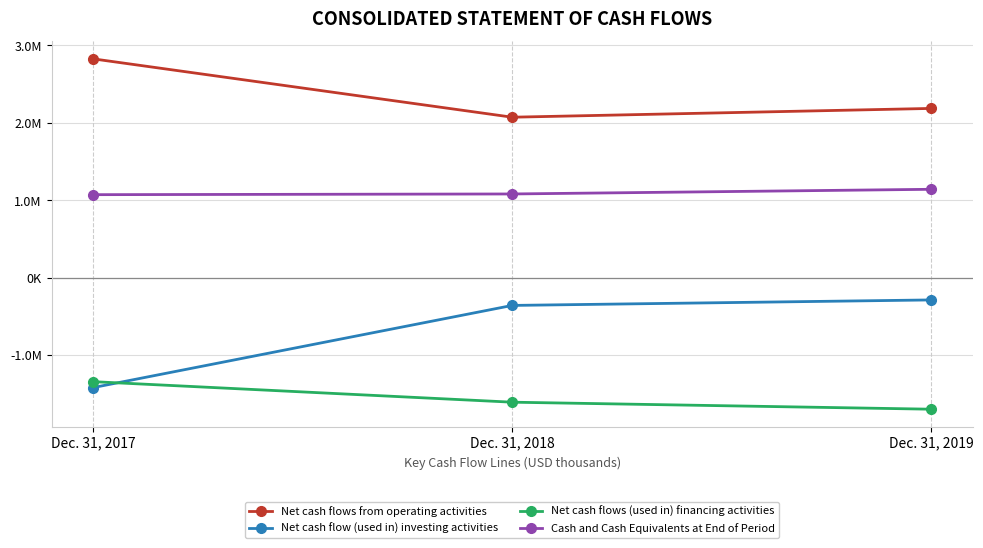

What are all the series names shown in the legend?

Net cash flows from operating activities, Net cash flow (used in) investing activities, Net cash flows (used in) financing activities, Cash and Cash Equivalents at End of Period